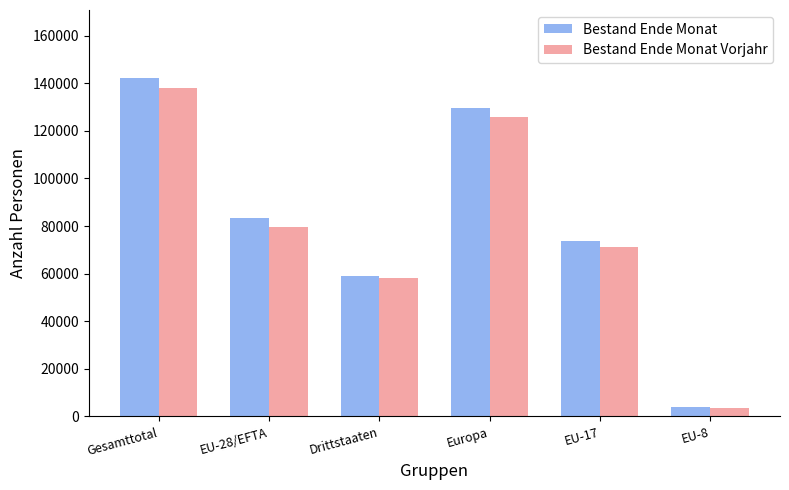

Rank the categories by Bestand Ende Monat Vorjahr value from highest to lowest.

Gesamttotal, Europa, EU-28/EFTA, EU-17, Drittstaaten, EU-8